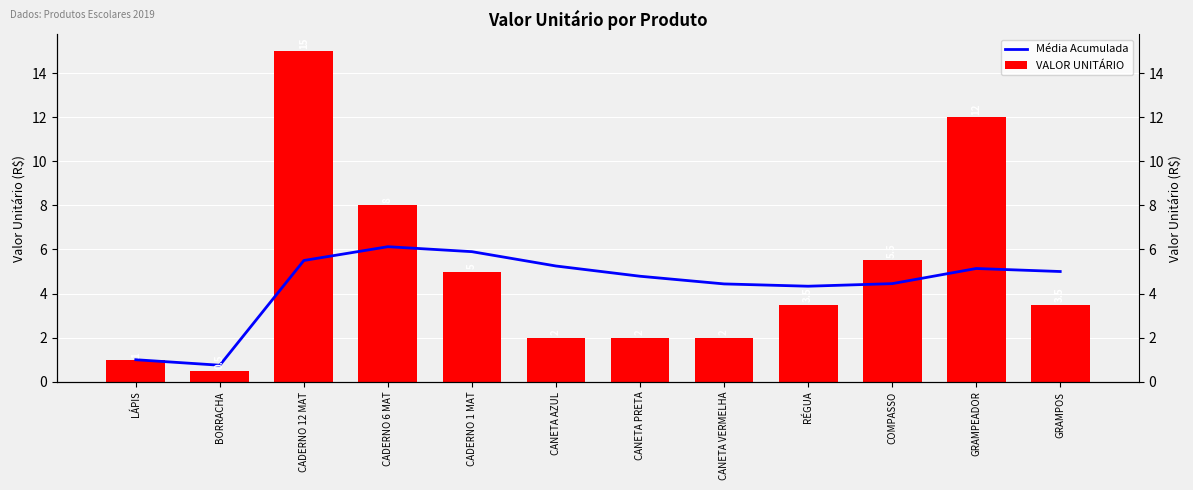

What is the difference between the highest and lowest values at BORRACHA?

0.2